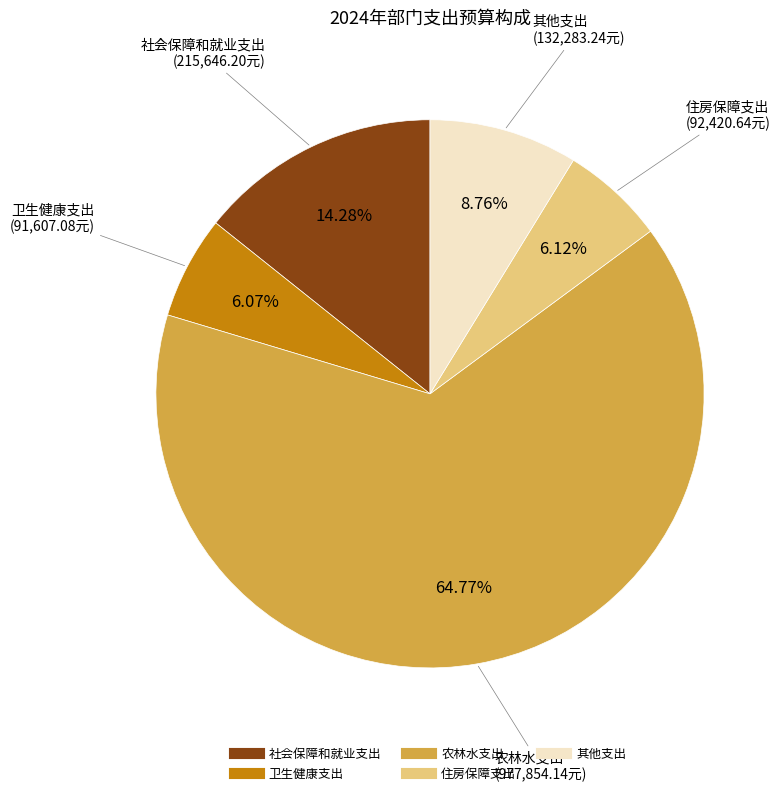

How many segments does this pie chart have?

5